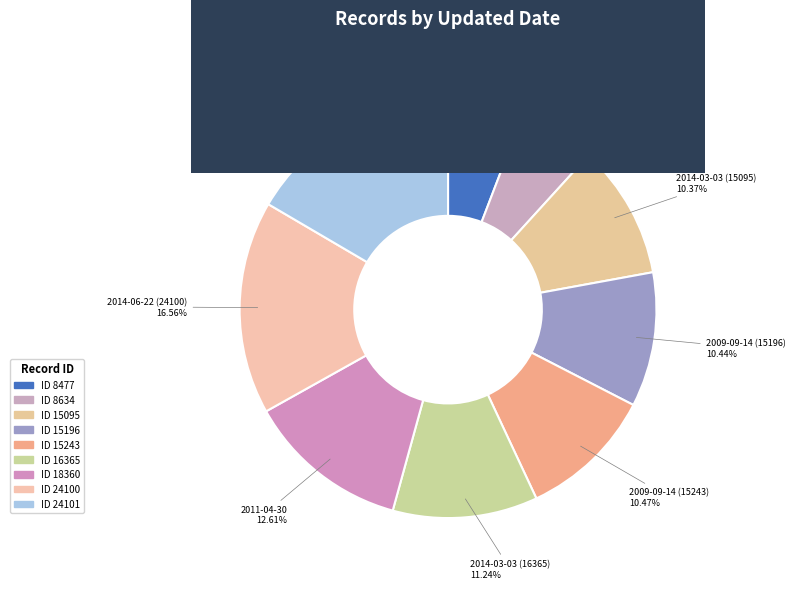

What portion of the pie excludes 2009-09-14 (15243)?

89.5%